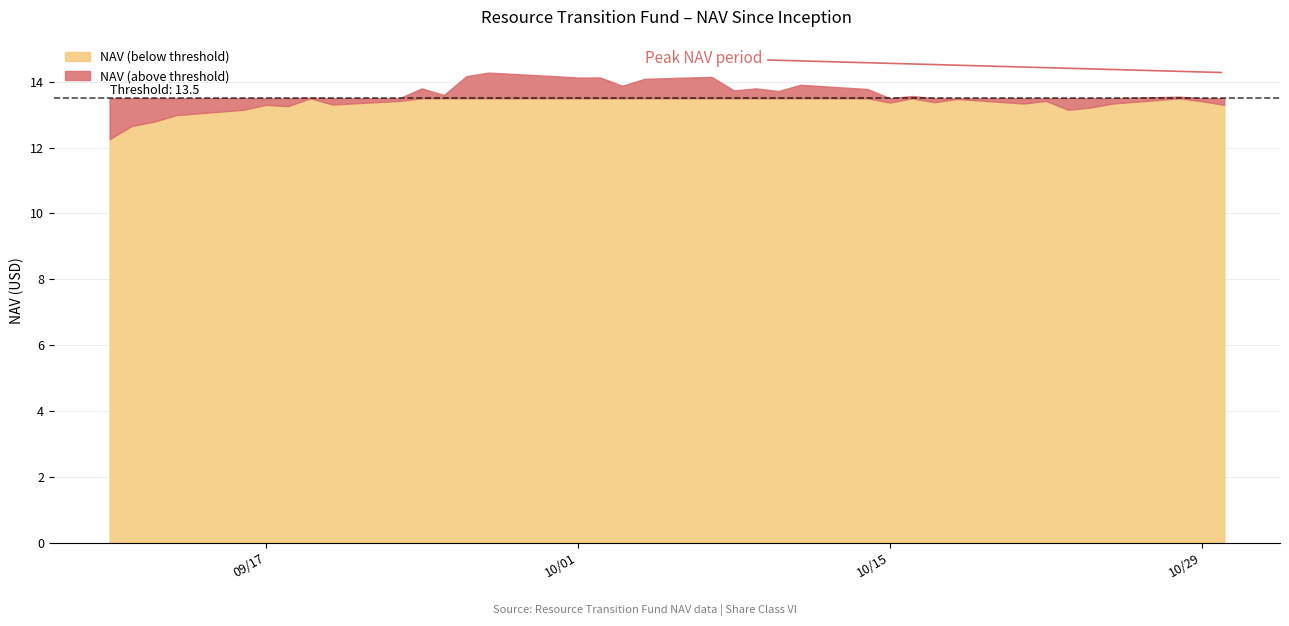

Where is the data nearest to the value 13?

09/13/2024